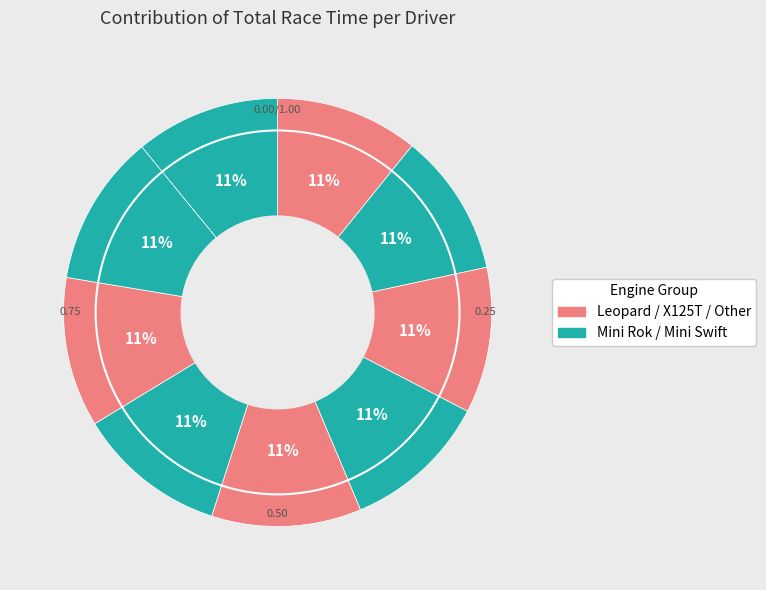

How many slices are in this pie chart?

9